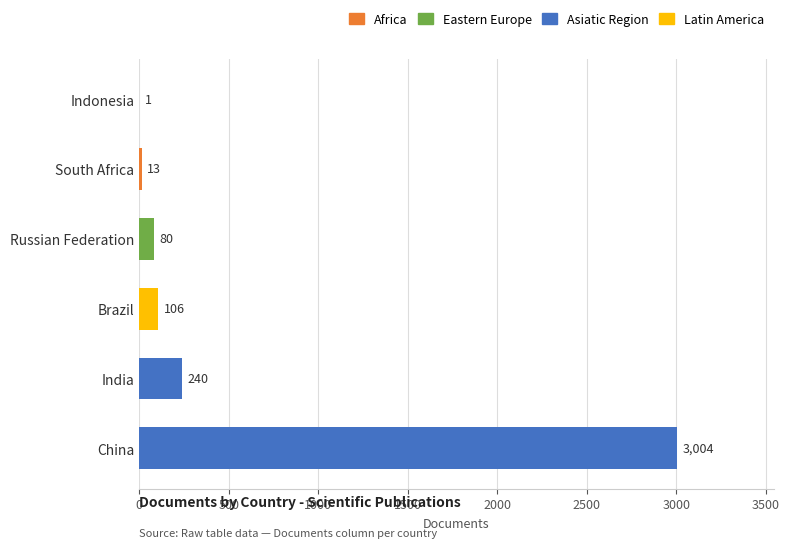

What is the value of the 2nd bar from the left?

240